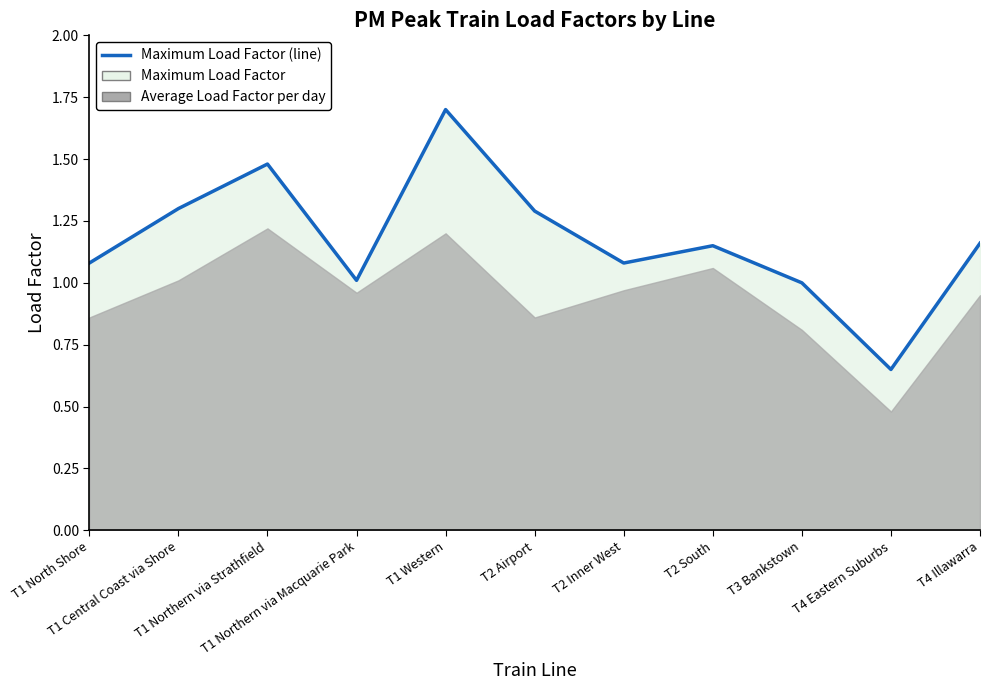

Rank the categories by value from lowest to highest.

T4 Eastern Suburbs, T3 Bankstown, T1 Northern via Macquarie Park, T1 North Shore, T2 Inner West, T2 South, T4 Illawarra, T2 Airport, T1 Central Coast via Shore, T1 Northern via Strathfield, T1 Western